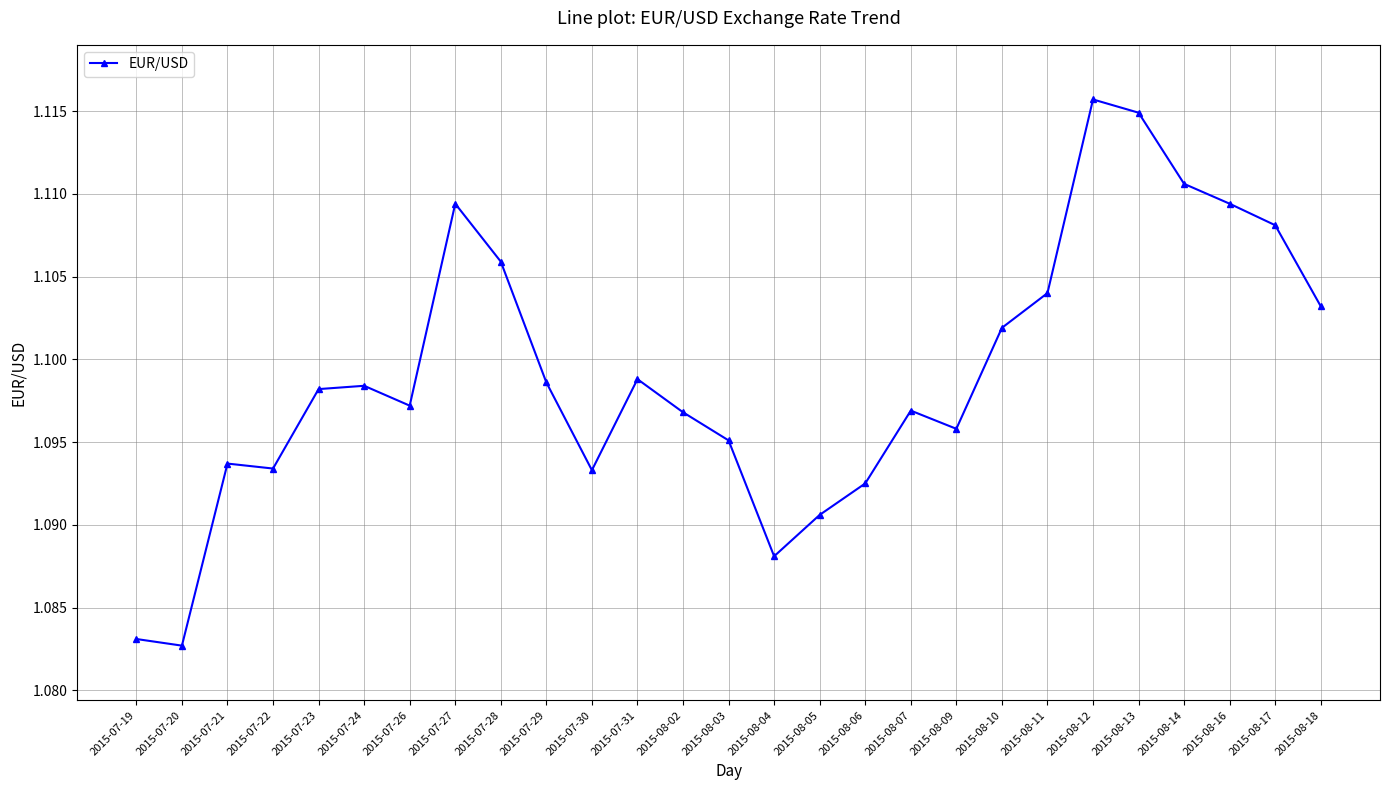

What is the label of the 26th point from the left?

2015-08-17